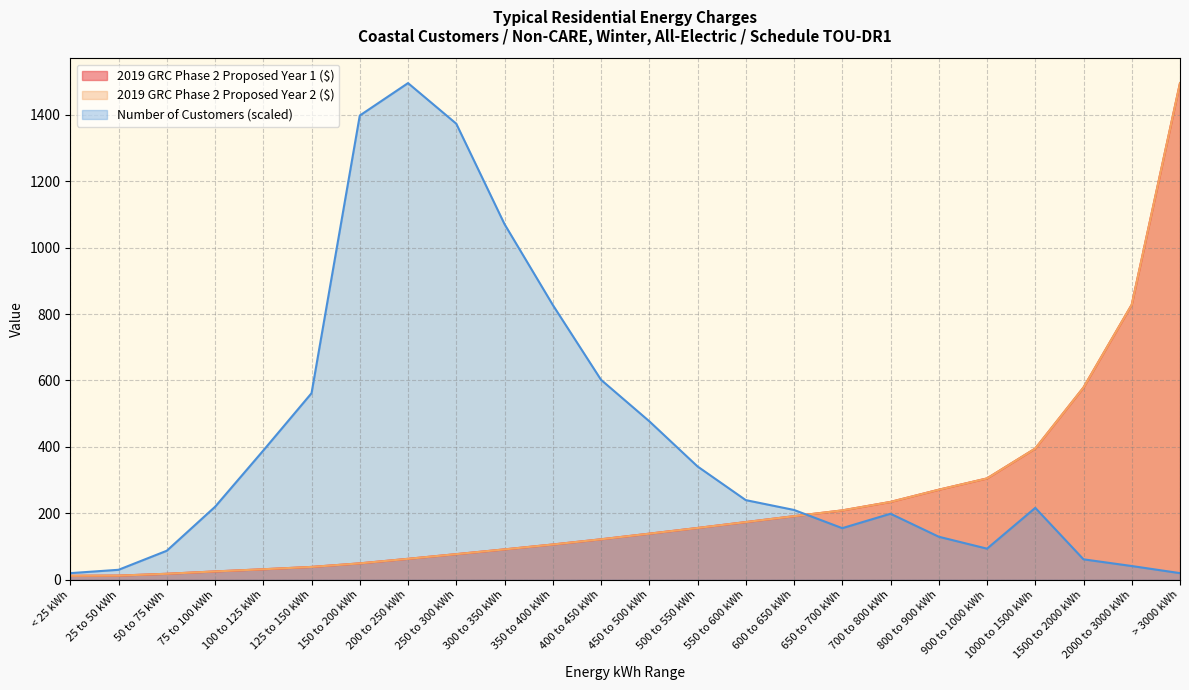

What is the label of the 22nd point from the left?

1500 to 2000 kWh